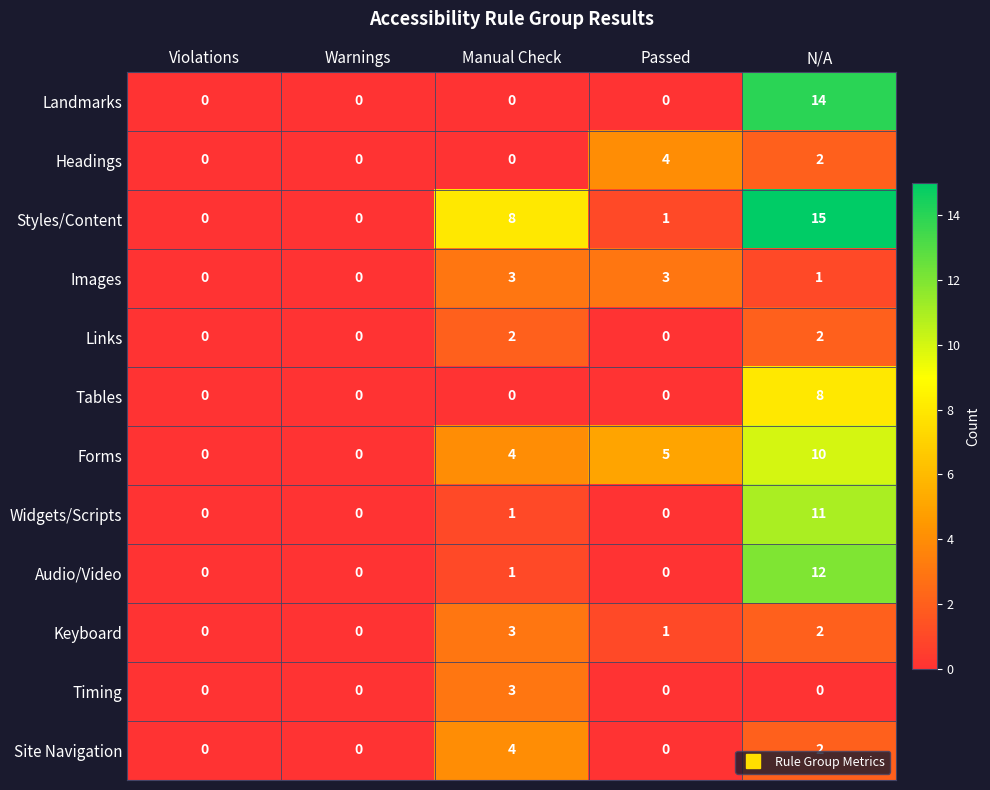

At which category is the sum across all series the highest?

N/A